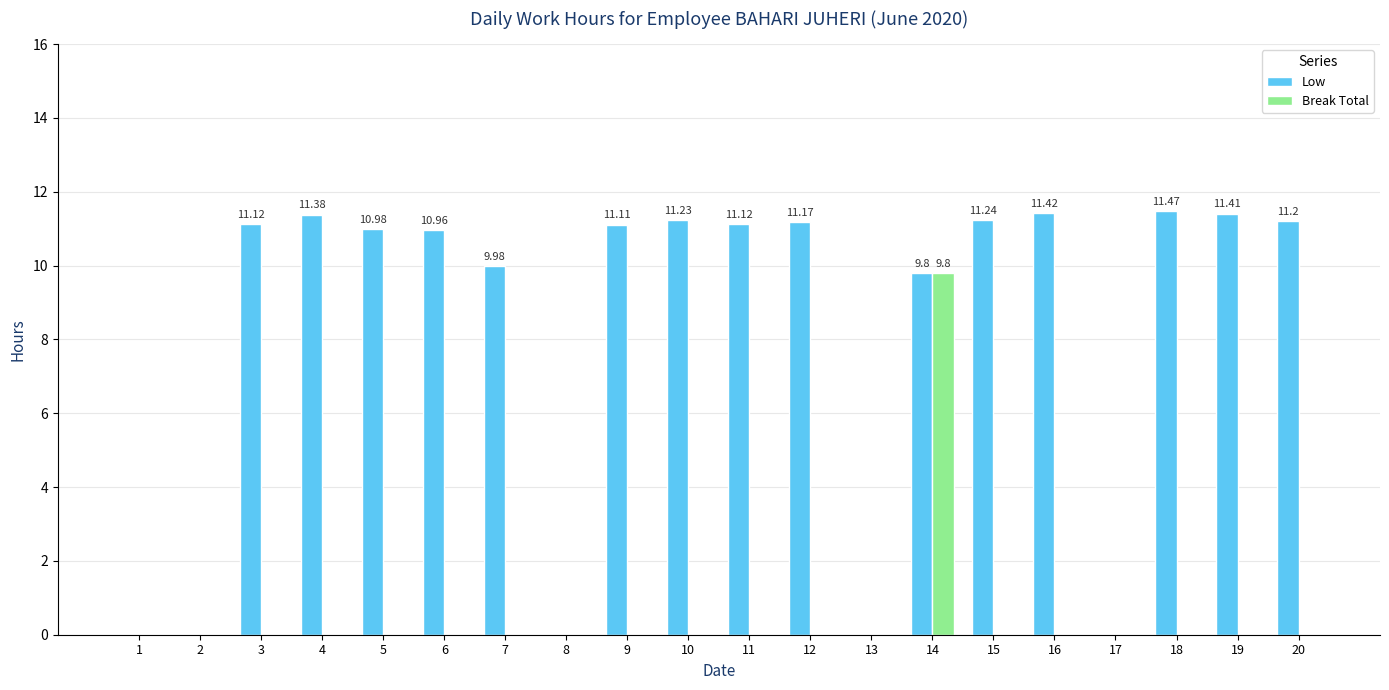

What is the sum of the Low values at 15 and 6?

22.2